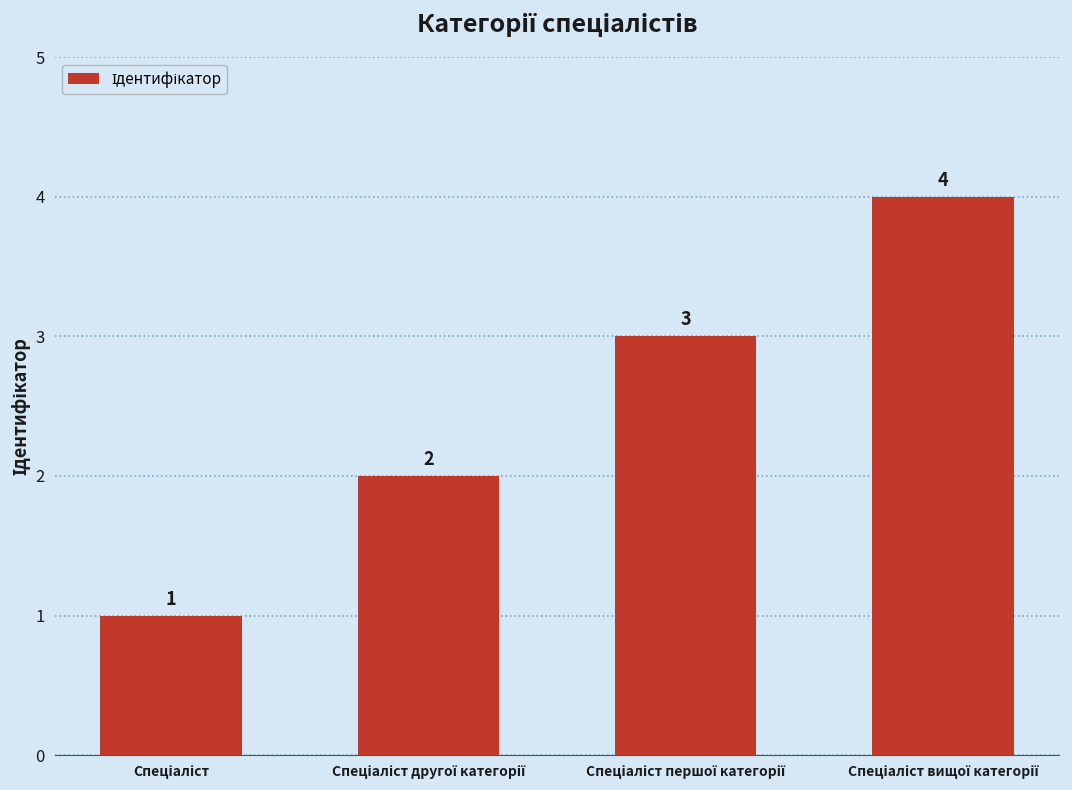

How many values are between 2 and 4?

3